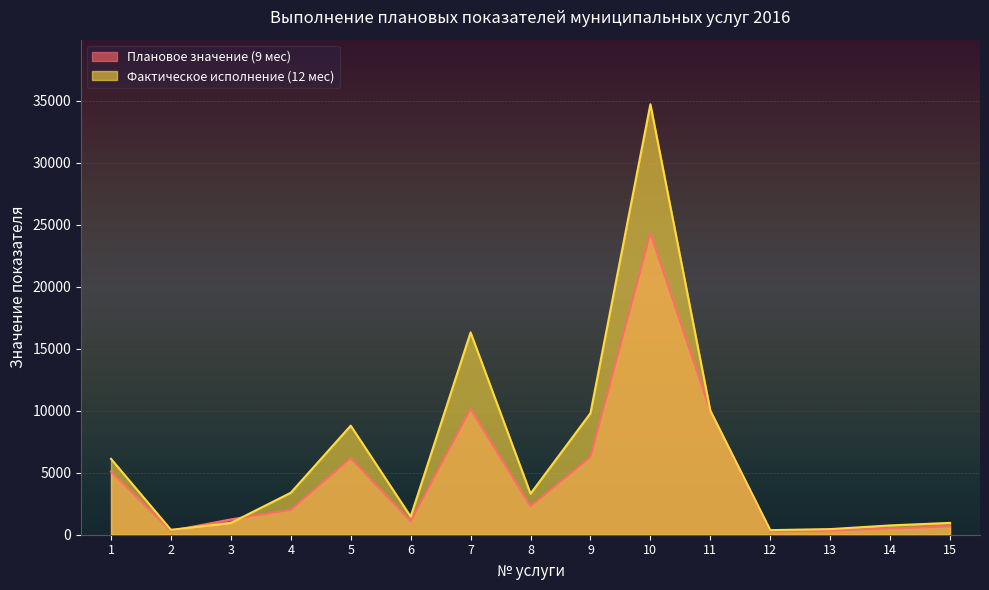

What is the value of the Фактическое исполнение (12 мес) point at the 10th from the left?

34720